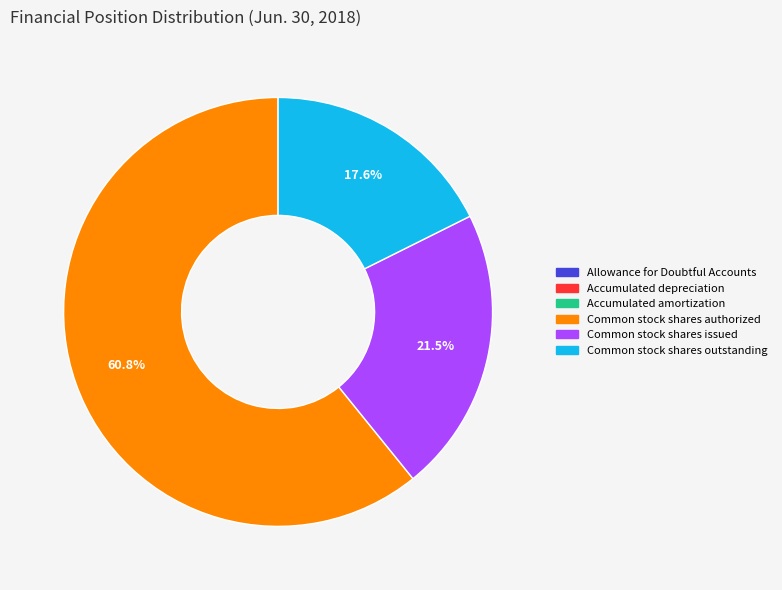

Which slice represents more than half of the pie?

Common stock shares authorized